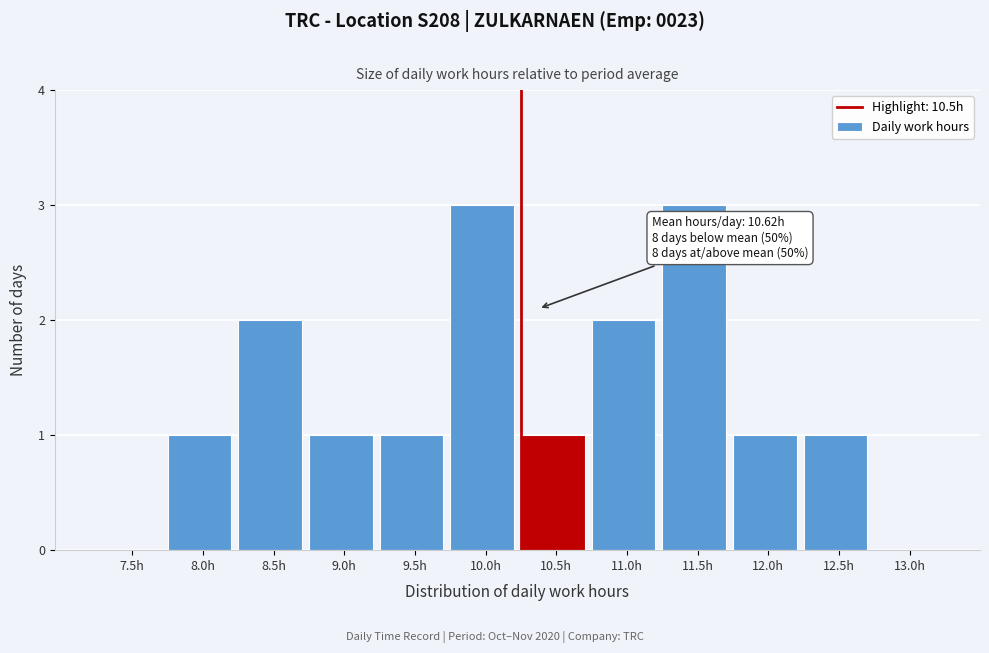

Reading left to right, transcribe all the data shown in this chart.

7.5h=0	8.0h=1	8.5h=2	9.0h=1	9.5h=1	10.0h=3	10.5h=1	11.0h=2	11.5h=3	12.0h=1	12.5h=1	13.0h=0